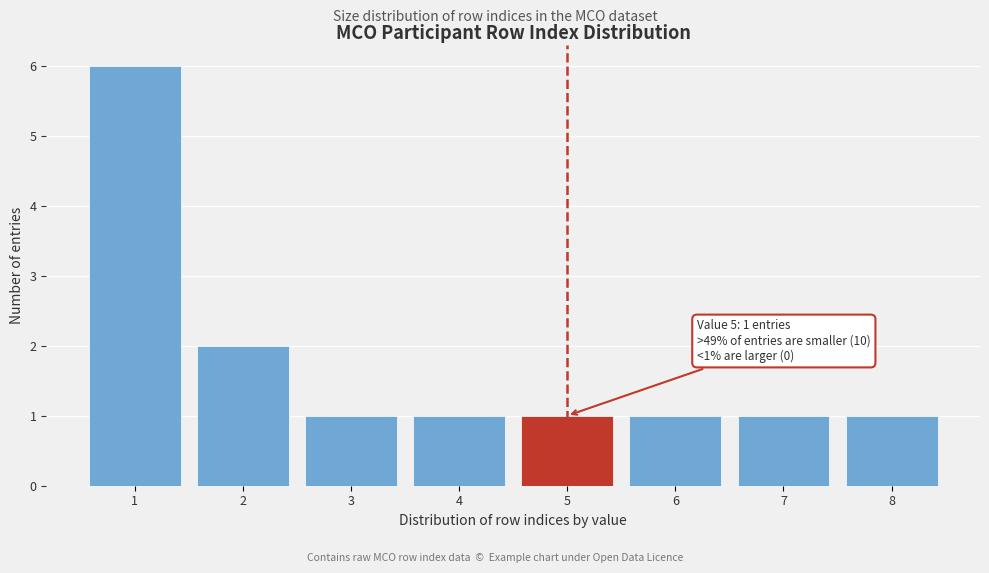

Reading right to left, what are all the values shown in this chart?

1	1	1	1	1	1	2	6